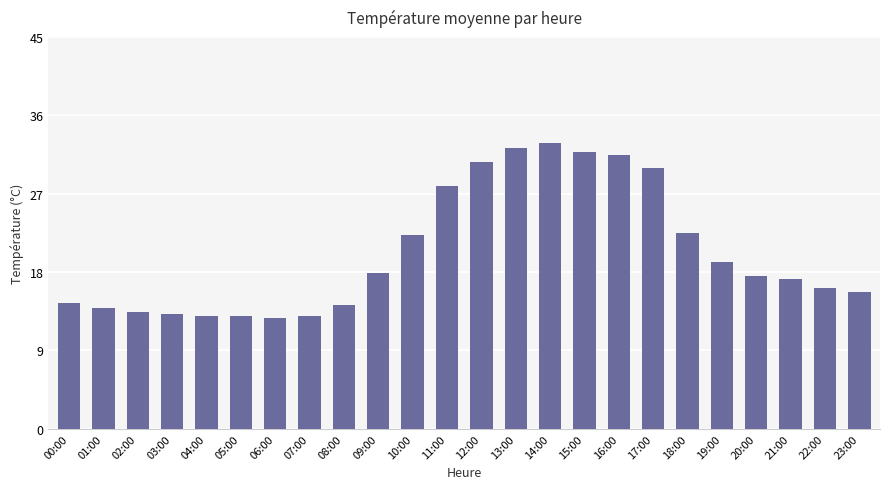

What is the sum of all values?

485.7